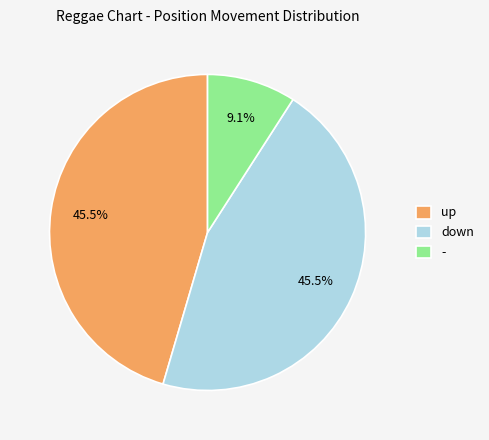

What percentage is NOT represented by up?

54.5%